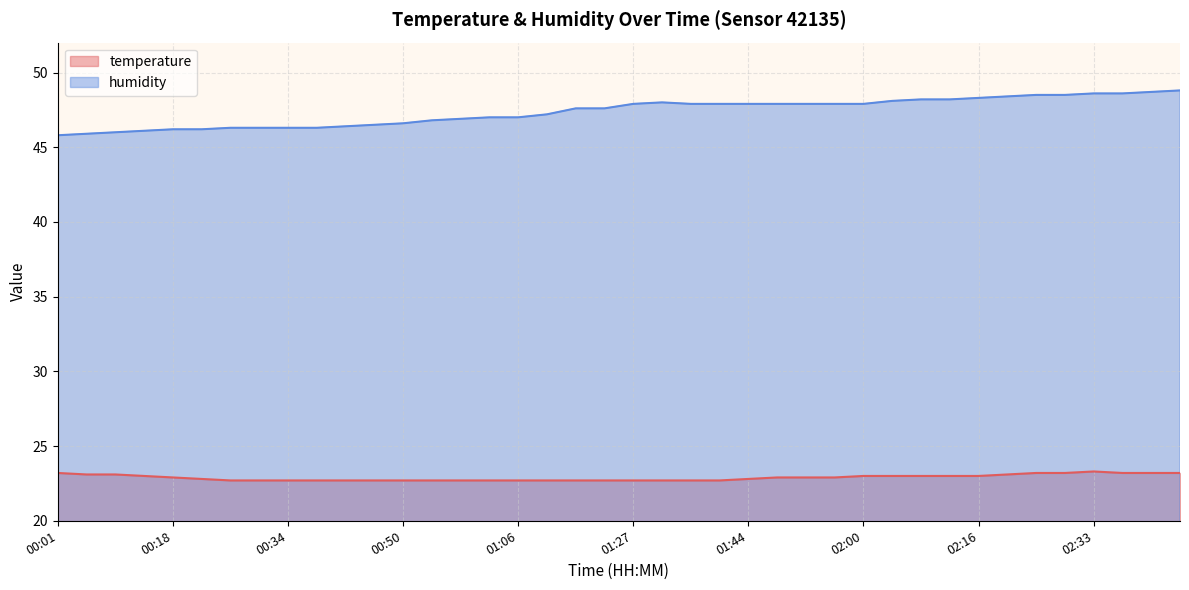

Count the number of categories in the chart.

40